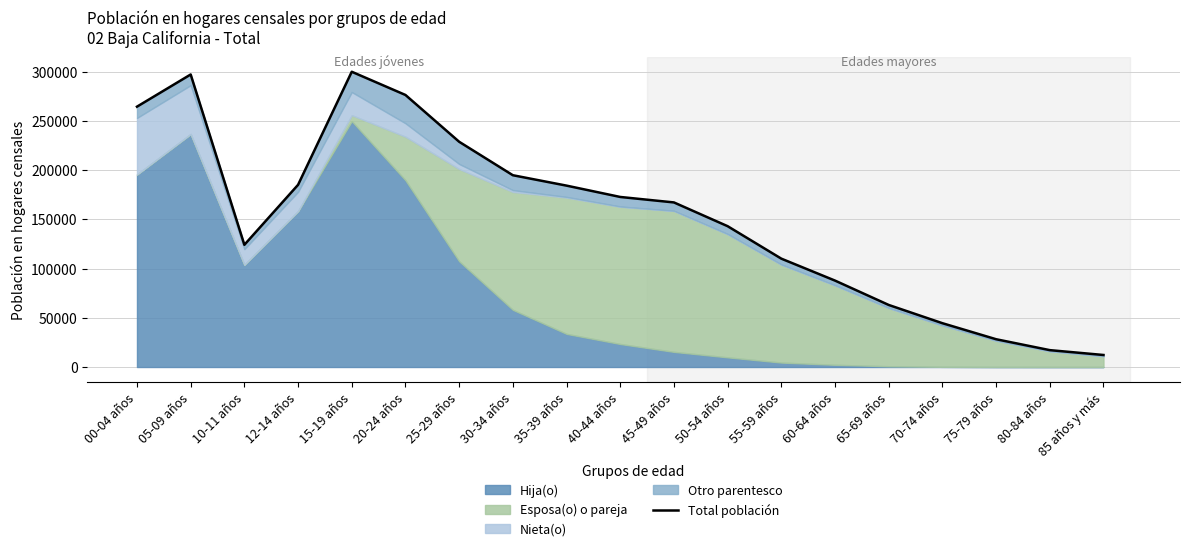

What is the average value?

152689